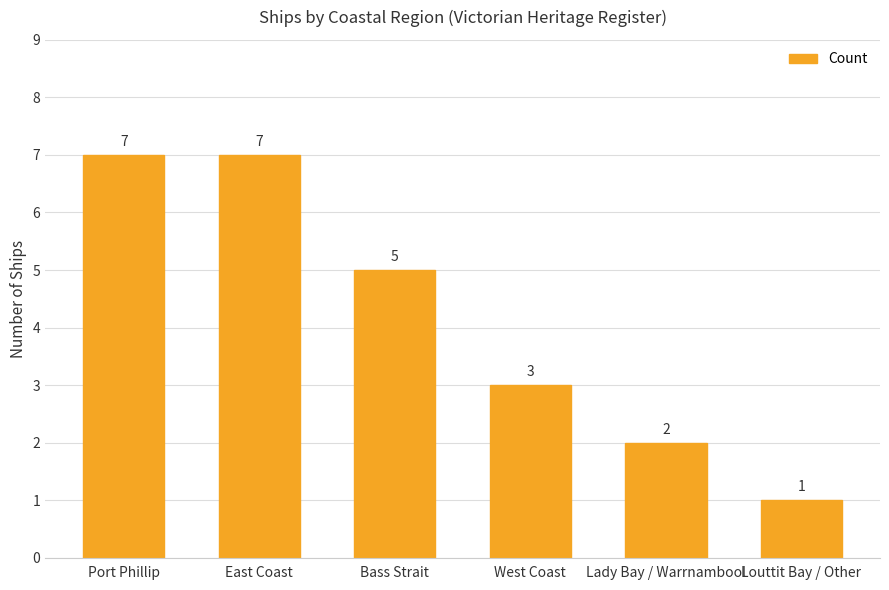

What position from the left is Louttit Bay / Other?

6